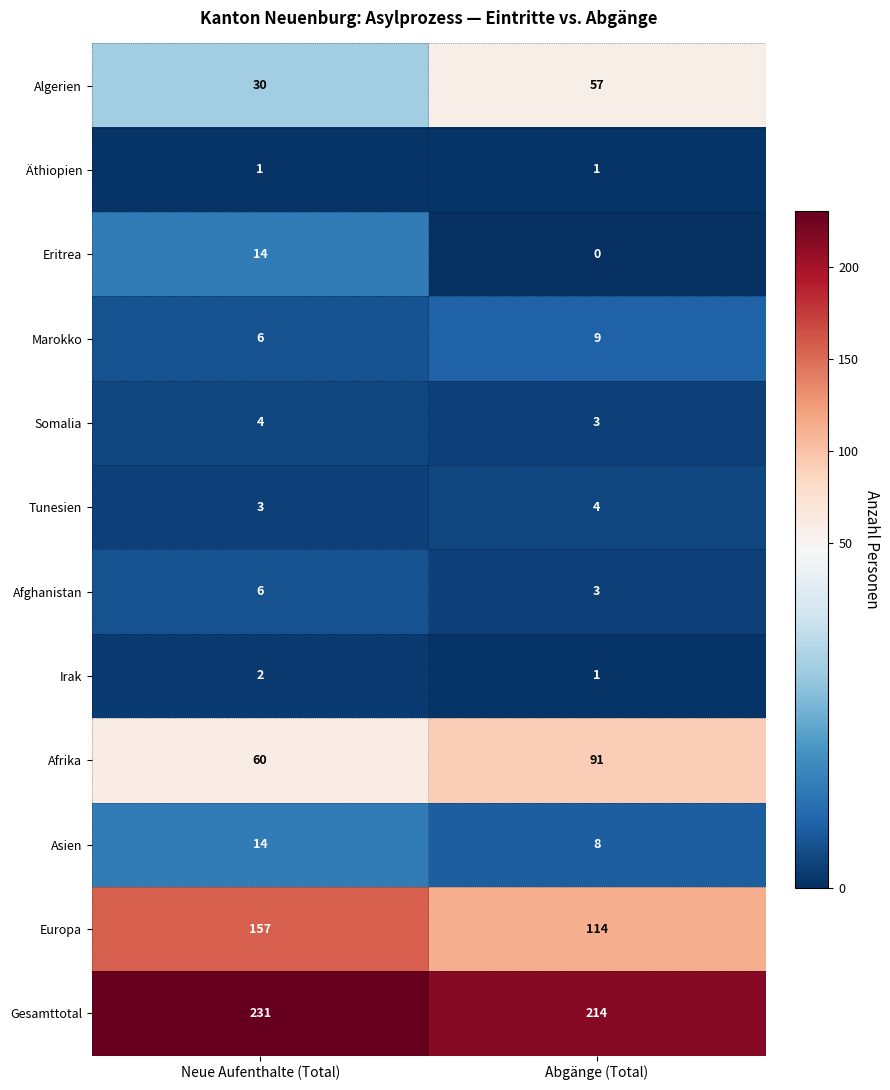

List the labels in order of Algerien value, largest first.

Abgänge (Total), Neue Aufenthalte (Total)